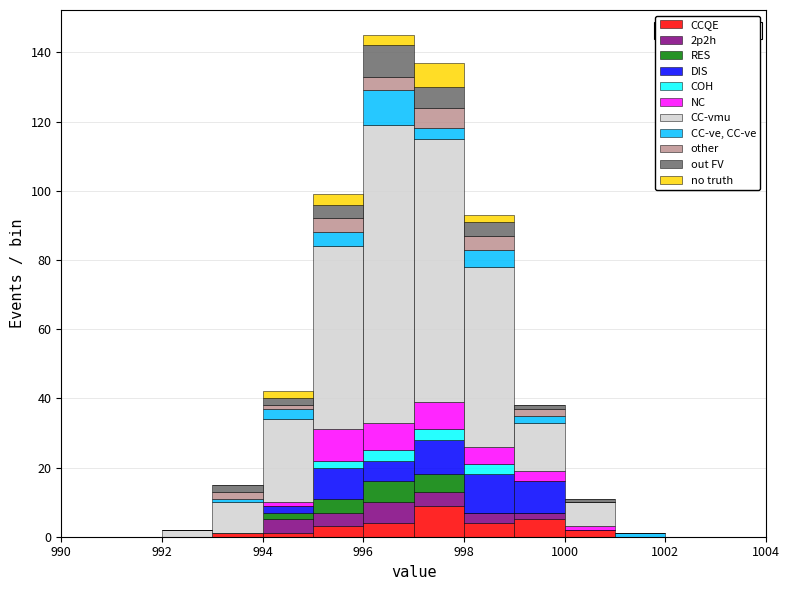

Which range on the x-axis has the tallest stacked bar (by total height)?

996 to 997